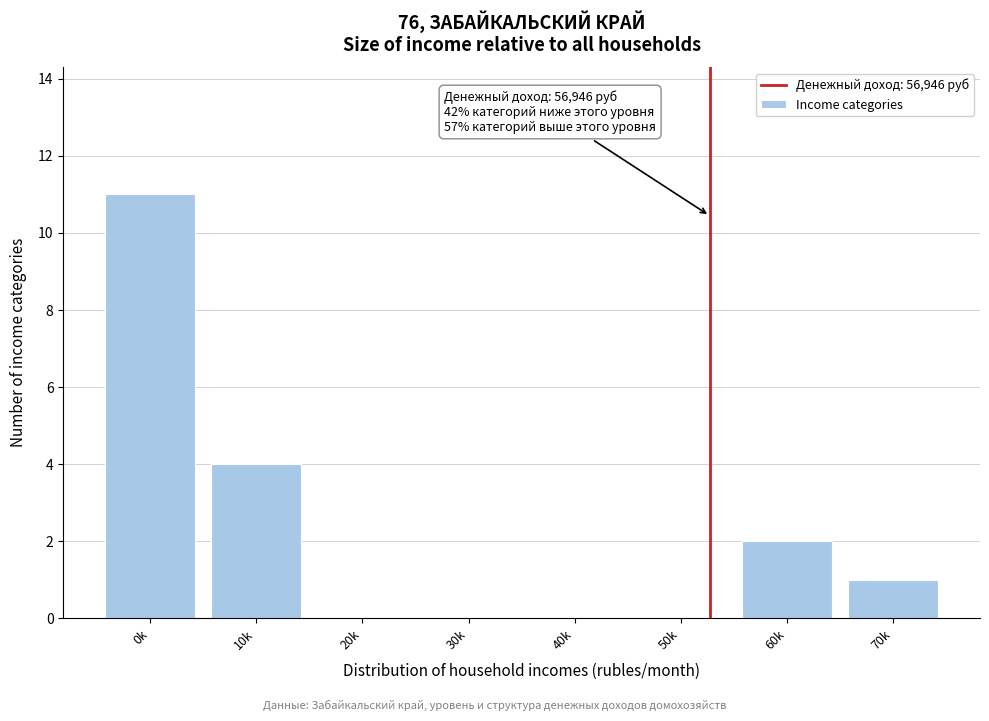

Reading left to right, list all the values displayed in this chart.

0k=11	10k=4	20k=0	30k=0	40k=0	50k=0	60k=2	70k=1